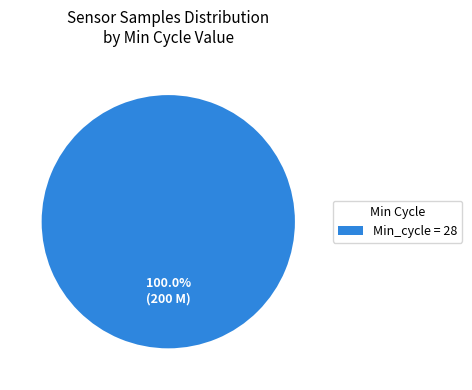

Rank the categories by value from highest to lowest.

Min_cycle = 28